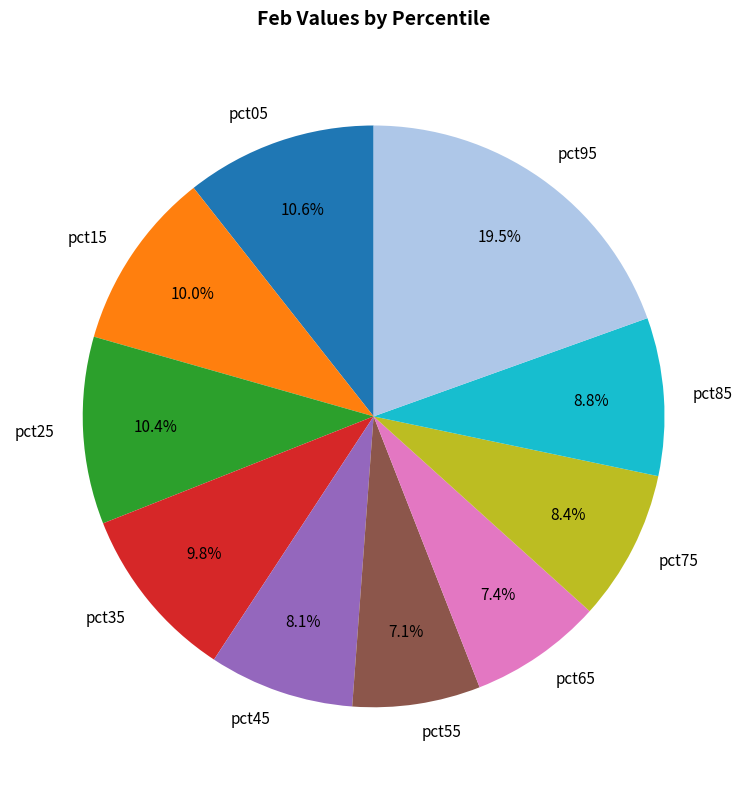

Is there any slice that represents more than half of the pie?

No